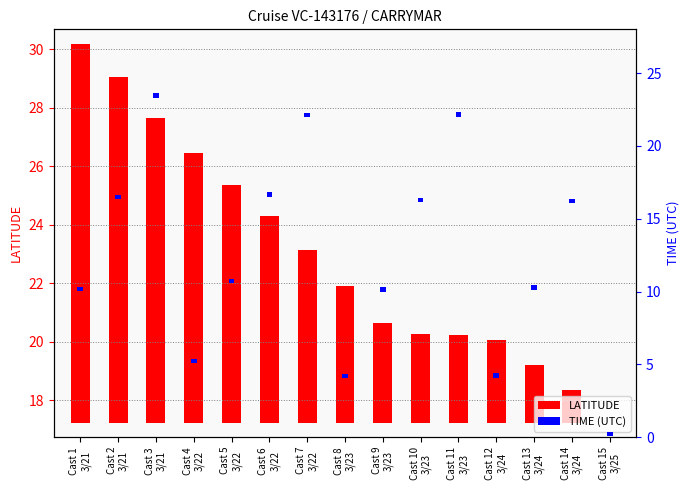

List the labels in order of TIME value, largest first.

Cast 1
3/21, Cast 2
3/21, Cast 3
3/21, Cast 4
3/22, Cast 5
3/22, Cast 6
3/22, Cast 7
3/22, Cast 8
3/23, Cast 9
3/23, Cast 10
3/23, Cast 11
3/23, Cast 12
3/24, Cast 13
3/24, Cast 14
3/24, Cast 15
3/25